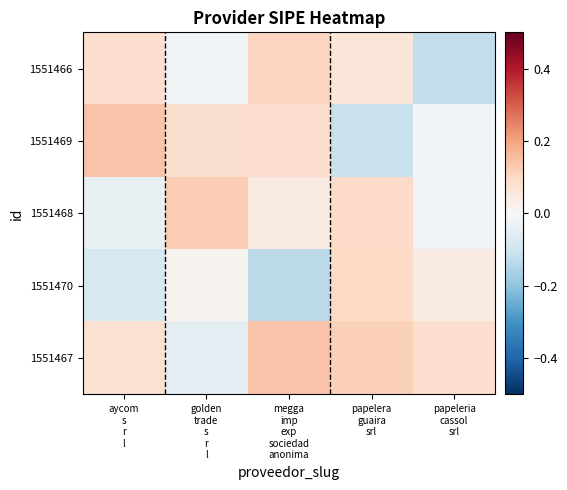

What is the spread (max minus min) of values at aycom
s
r
l?

0.2